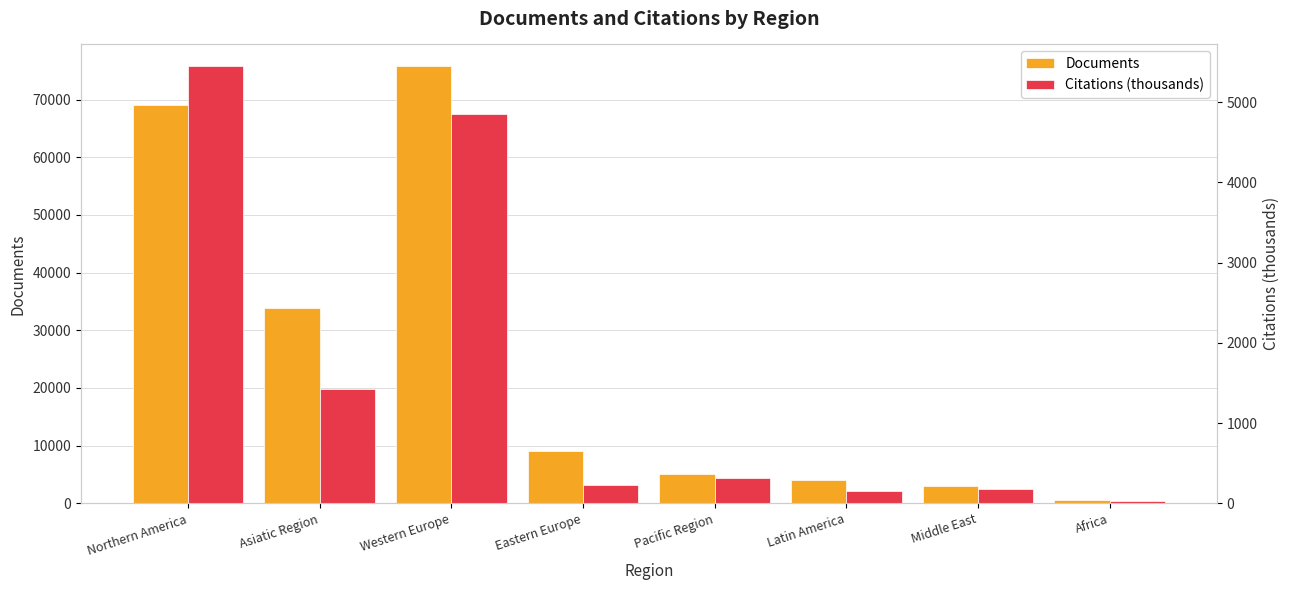

What is the difference between the second highest and second lowest values in the Documents series?

66026.0